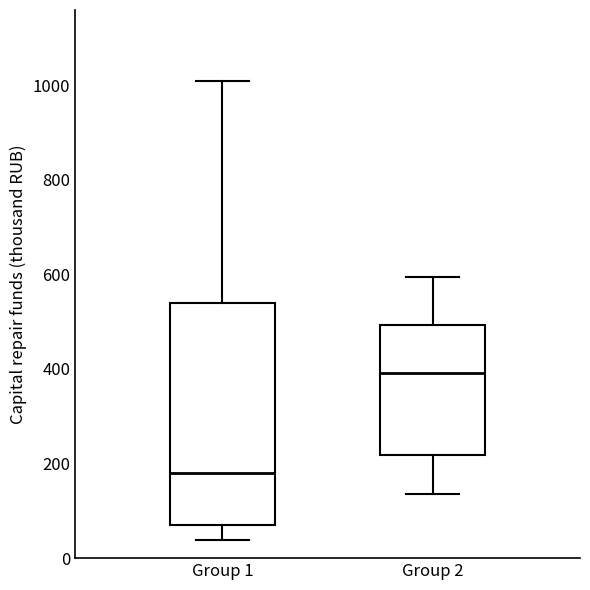

Reading left to right, read every box against the y-axis: the position of its median line, the range the box covers, and the ends of its whiskers. The values are not printed on the chart, so give them approximately, as read against the axis.

Group 1: median 180, box 80 to 540, whiskers 40 to 1000
Group 2: median 400, box 220 to 500, whiskers 140 to 600